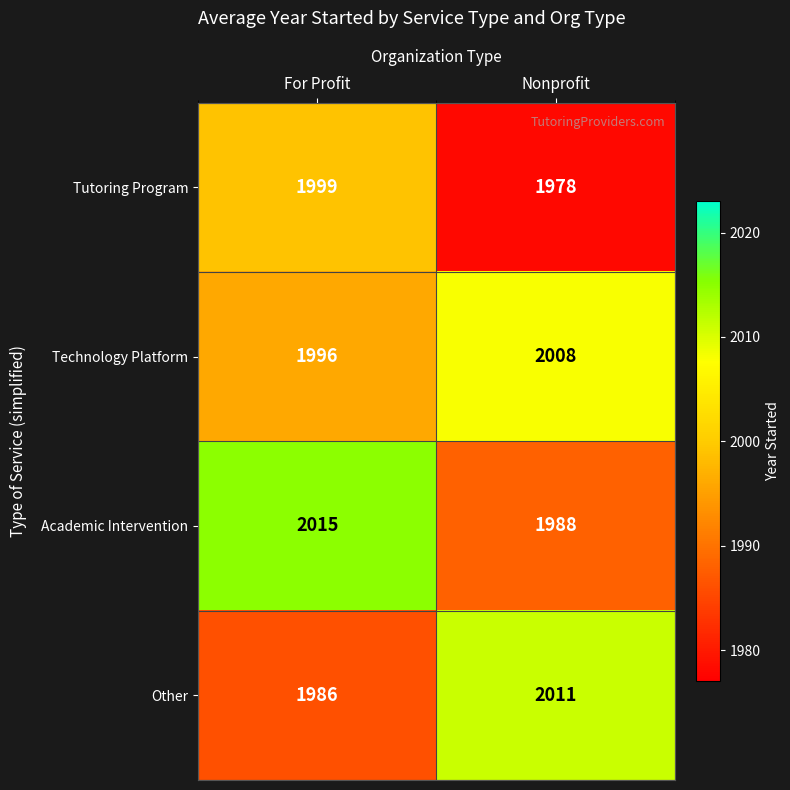

Is it true that Academic Intervention equals 432 at For Profit?

False